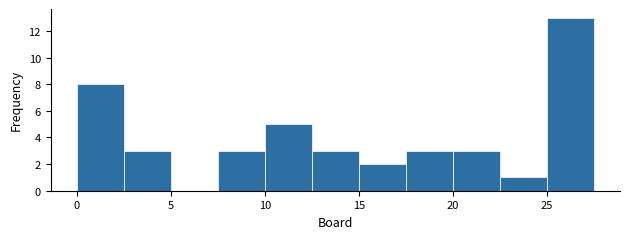

Reading left to right, list every bar in this chart as the range it spans on the x-axis followed by its height. The values are not printed on the chart, so give them approximately, as read against the axis.

0.0 to 2.5: 8
2.5 to 5.0: 3
5.0 to 7.5: 0
7.5 to 10.0: 3
10.0 to 12.5: 5
12.5 to 15.0: 3
15.0 to 17.5: 2
17.5 to 20.0: 3
20.0 to 22.5: 3
22.5 to 25.0: 1
25.0 to 27.5: 13